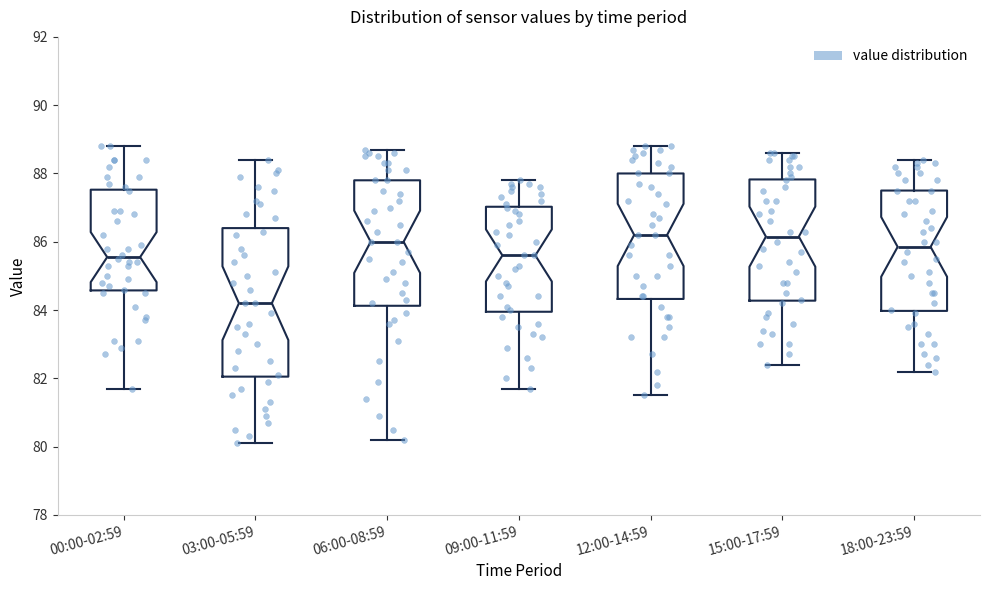

Where does the upper whisker of the box for 12:00-14:59 end on the y-axis? The values are not printed on the chart, so give them approximately, as read against the axis.

88.8